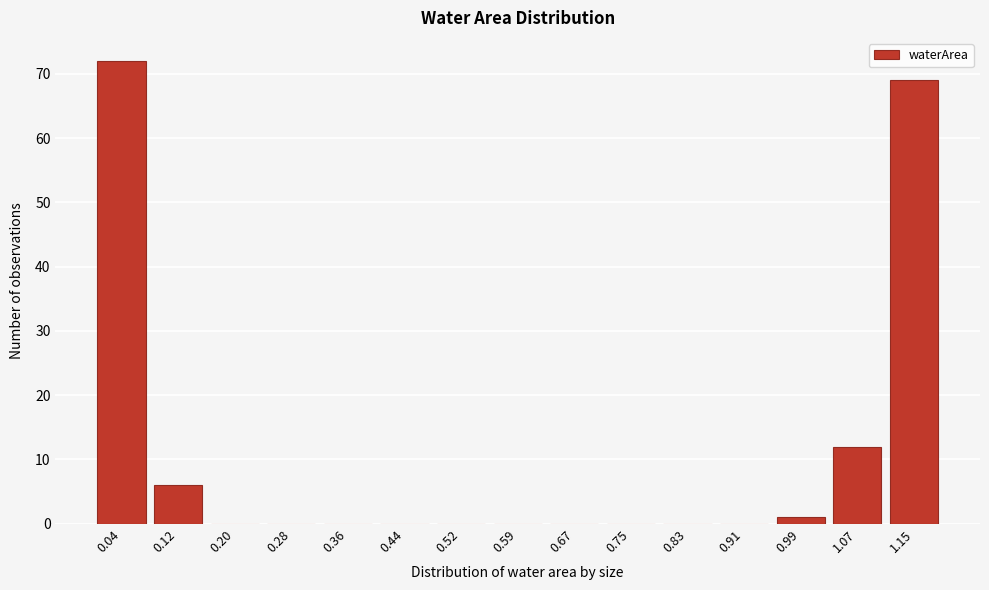

Reading left to right, list all the values displayed in this chart.

0.04=72	0.12=6	0.20=0	0.28=0	0.36=0	0.44=0	0.52=0	0.59=0	0.67=0	0.75=0	0.83=0	0.91=0	0.99=1	1.07=12	1.15=69